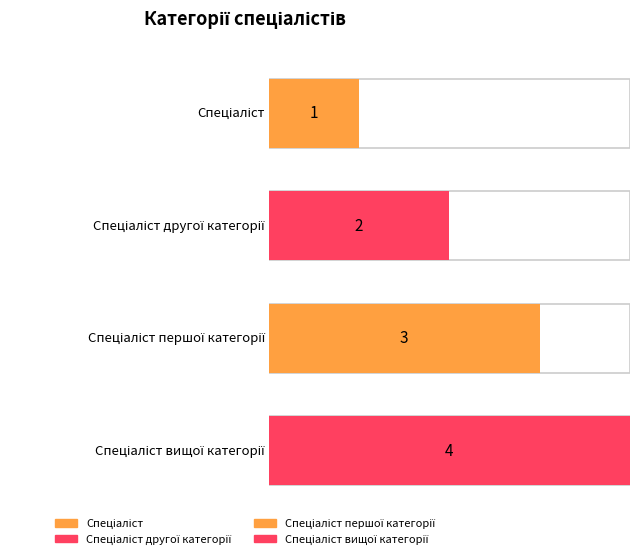

Reading left to right, what are all the values shown in this chart?

Спеціаліст=1	Спеціаліст другої категорії=2	Спеціаліст першої категорії=3	Спеціаліст вищої категорії=4